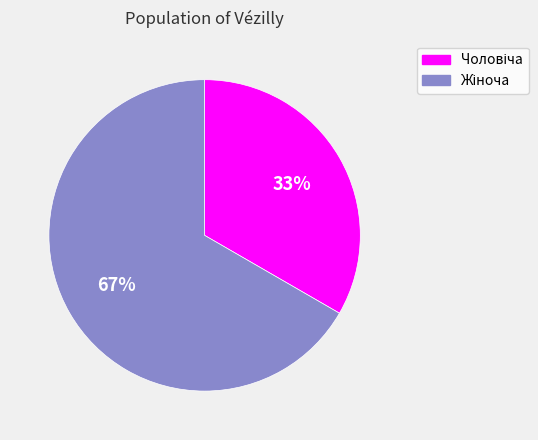

To the nearest percent, what is the average slice percentage?

50%